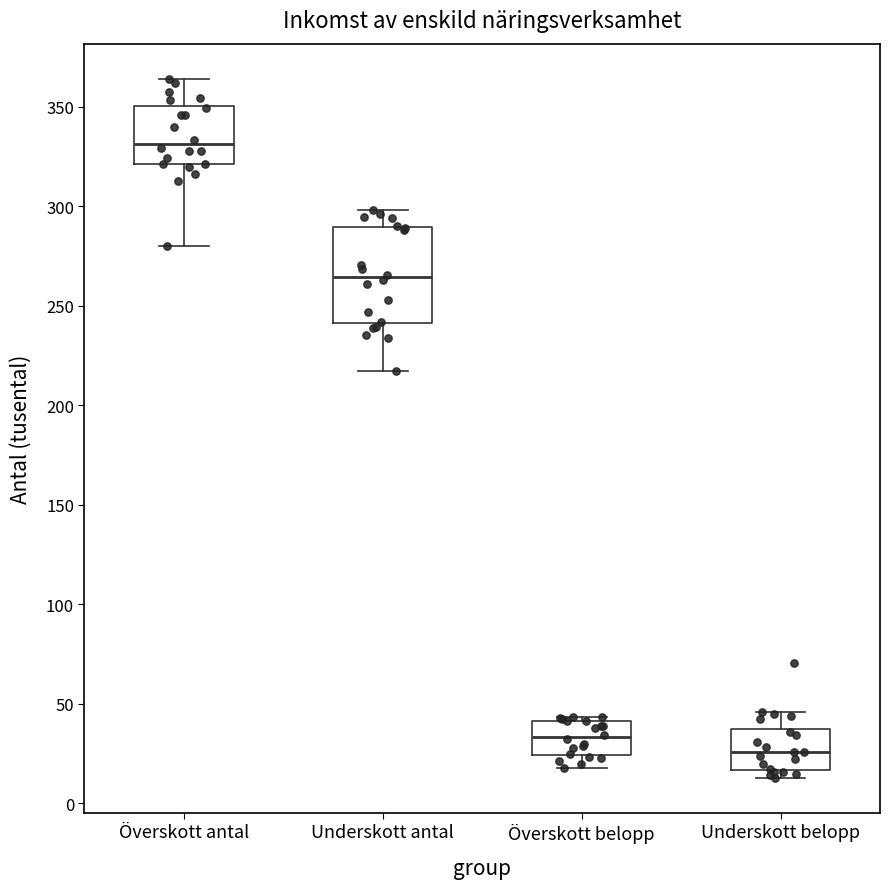

Reading left to right, transcribe this box plot: for each box, give where its median line is, the range the box spans, and where its two whiskers end, as read against the y-axis. The values are not printed on the chart, so give them approximately, as read against the axis.

Överskott antal: median 330, box 320 to 350, whiskers 280 to 365
Underskott antal: median 265, box 240 to 290, whiskers 215 to 300
Överskott belopp: median 35, box 25 to 40, whiskers 15 to 45
Underskott belopp: median 25, box 15 to 35, whiskers 15 (just below the box's lower edge) to 45